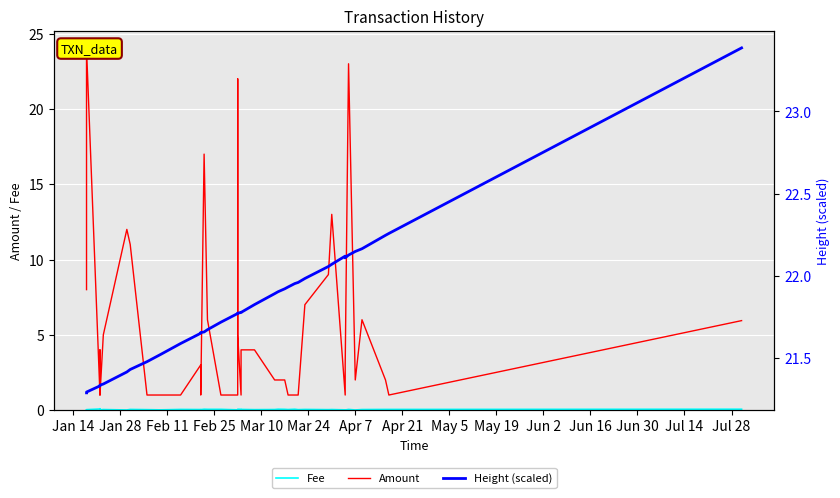

True or false: Fee has more than 1 interior local peaks.

True